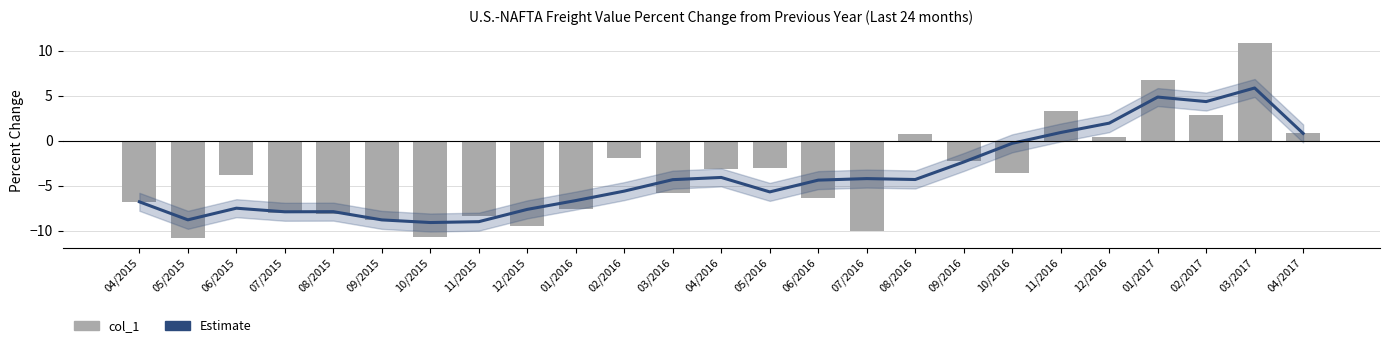

How many data points does each series have?

25